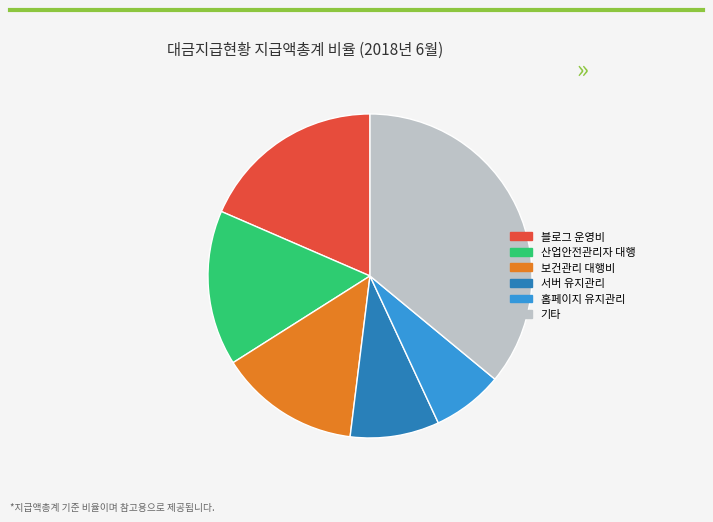

What is the smallest slice in the pie chart?

홈페이지 유지관리